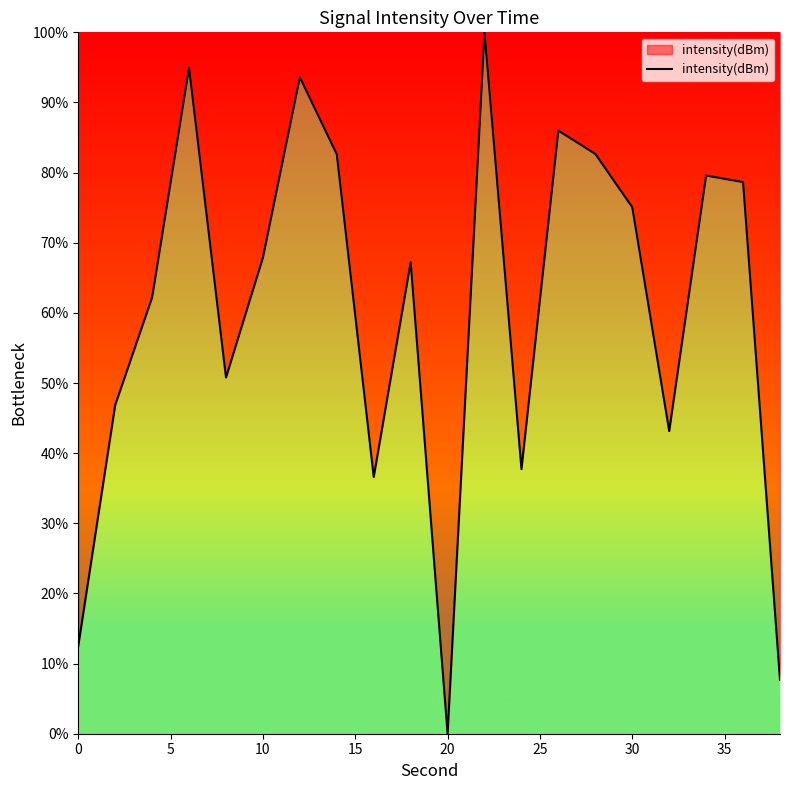

Does the chart have visible grid lines?

No